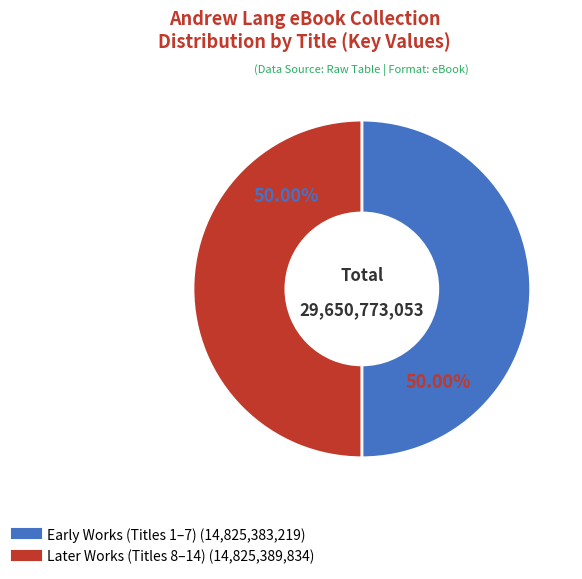

Count the number of slices in the pie.

2